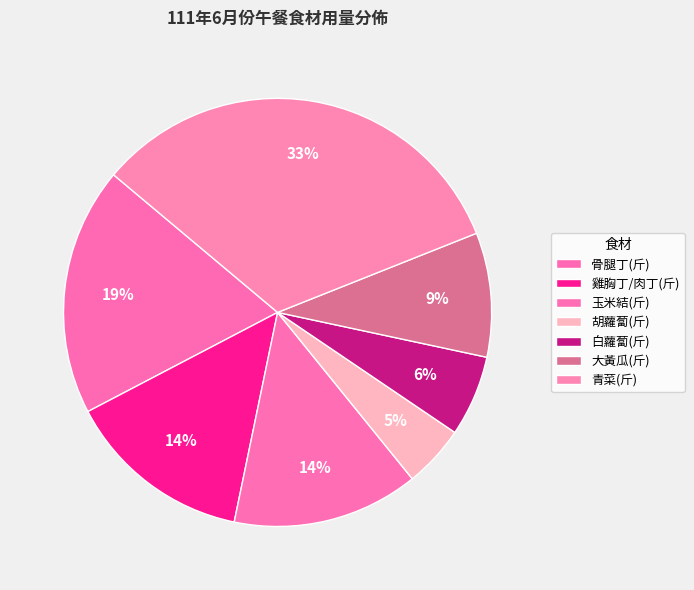

How many segments does this pie chart have?

7